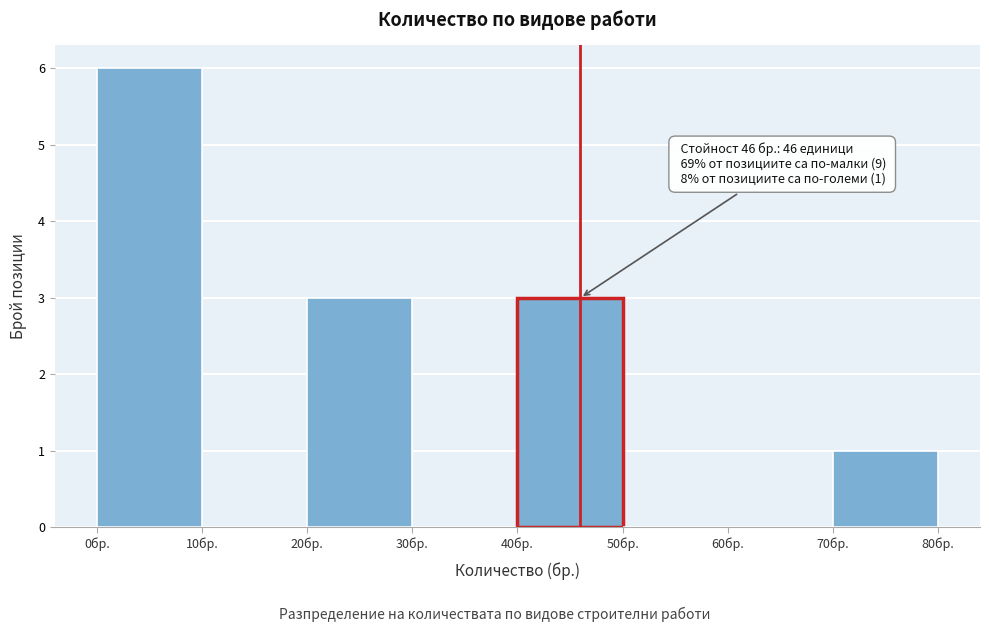

Which range on the x-axis has the tallest bar?

0 to 10